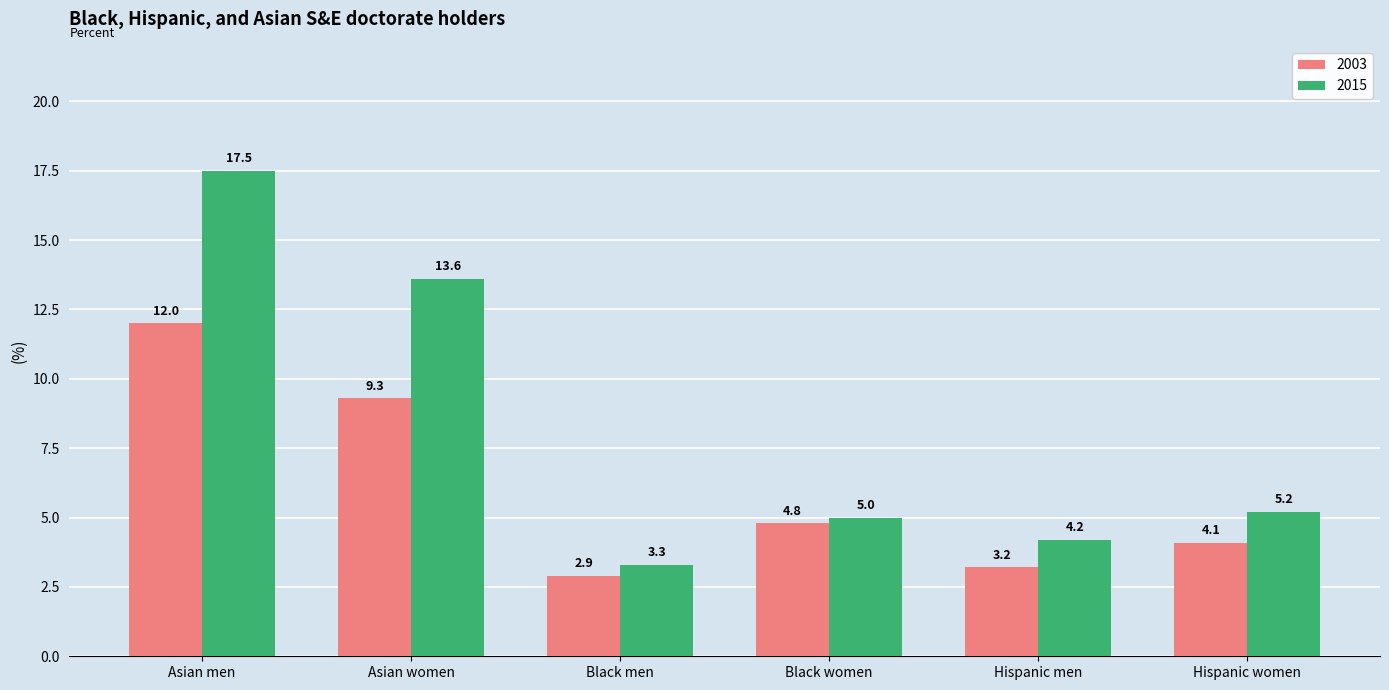

What is the maximum value shown in the chart?

17.5